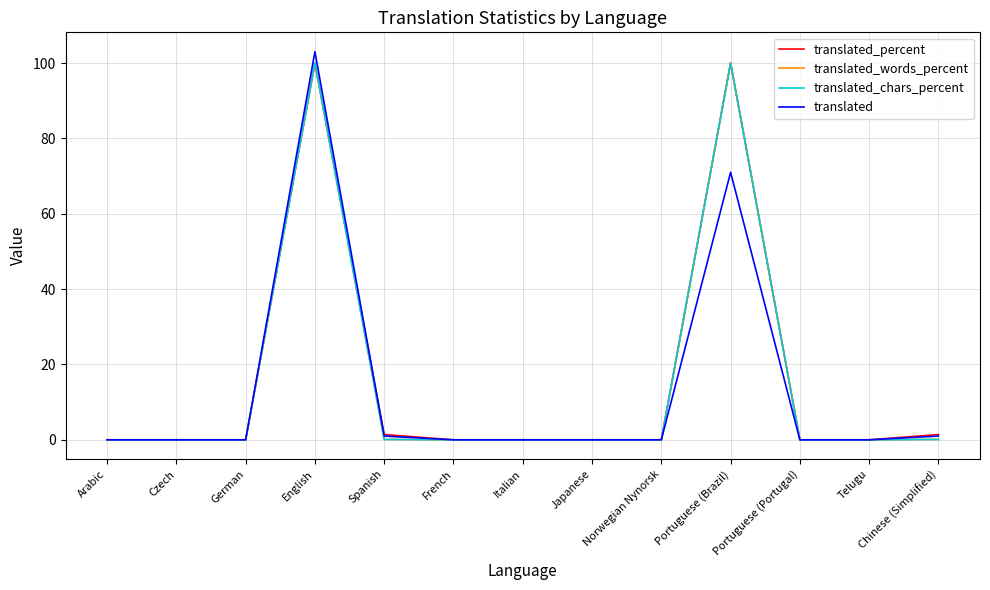

Does the chart display data point markers on the line(s)?

No